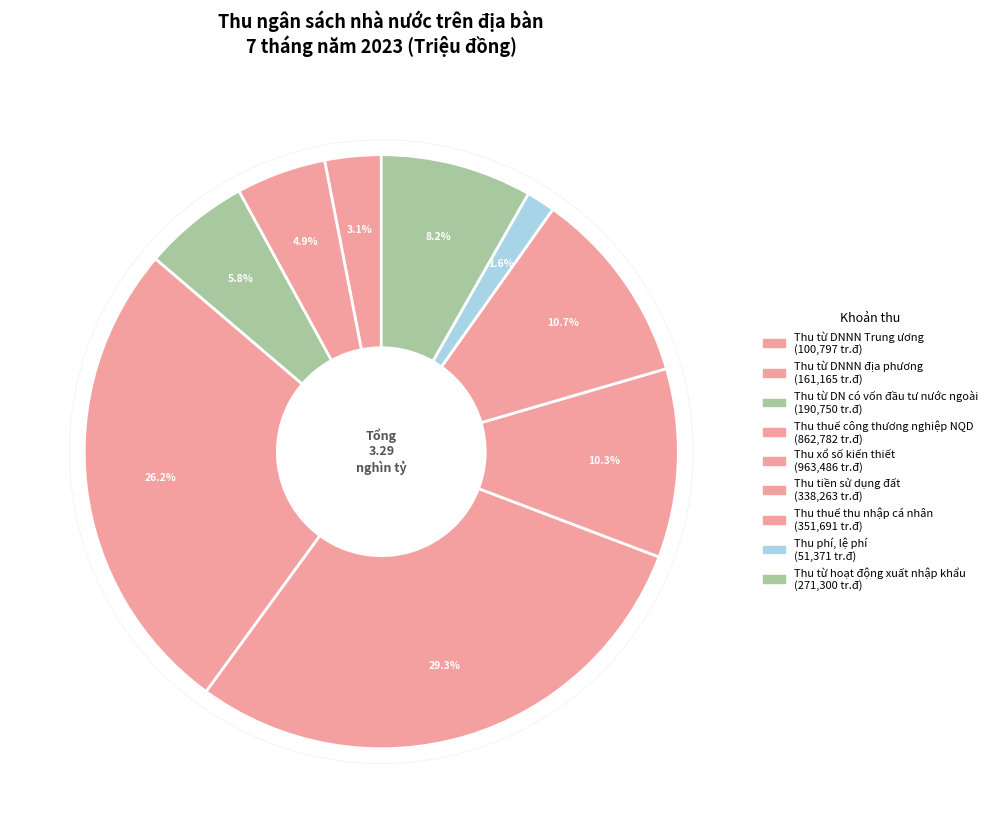

What is the ratio of the value at Thu tiền sử dụng đất to the value at Thu từ DNNN Trung ương?

3.4